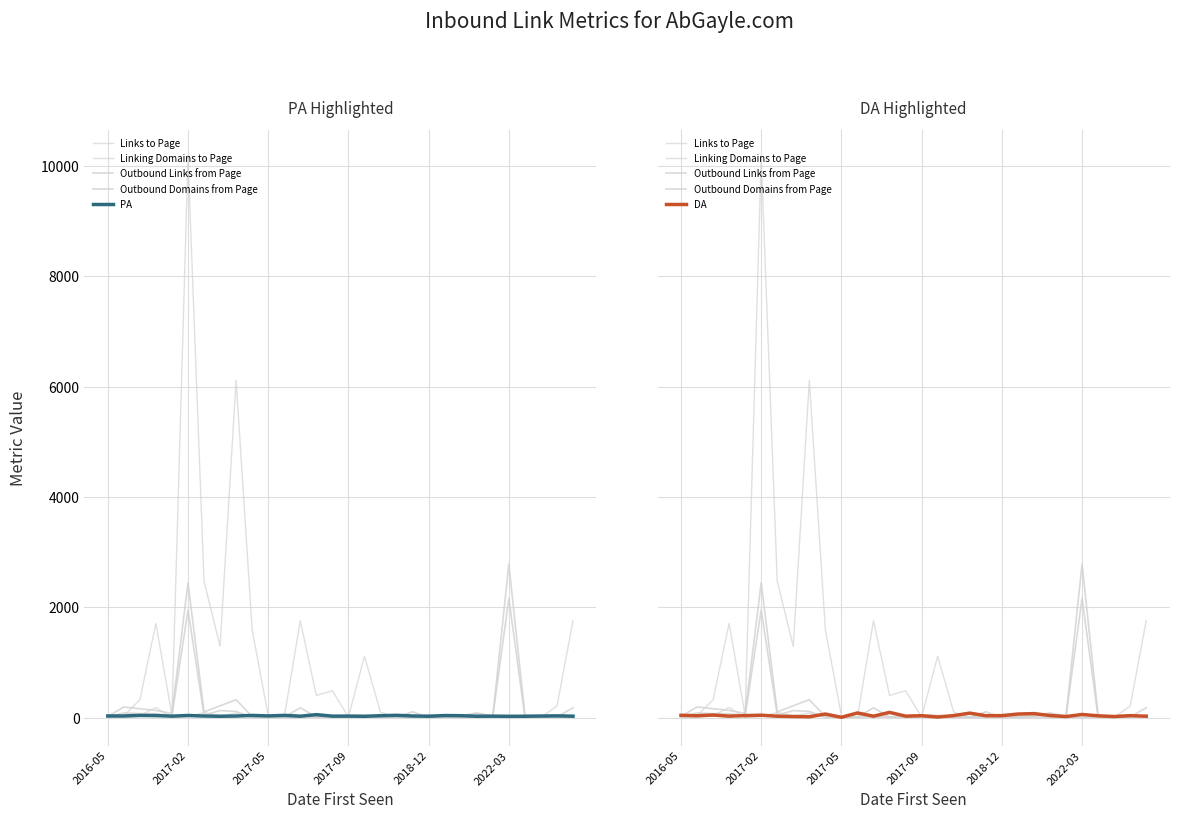

List the series in order of their peak value, highest first.

Links to Page, Outbound Links from Page, Outbound Domains from Page, Linking Domains to Page, DA, PA